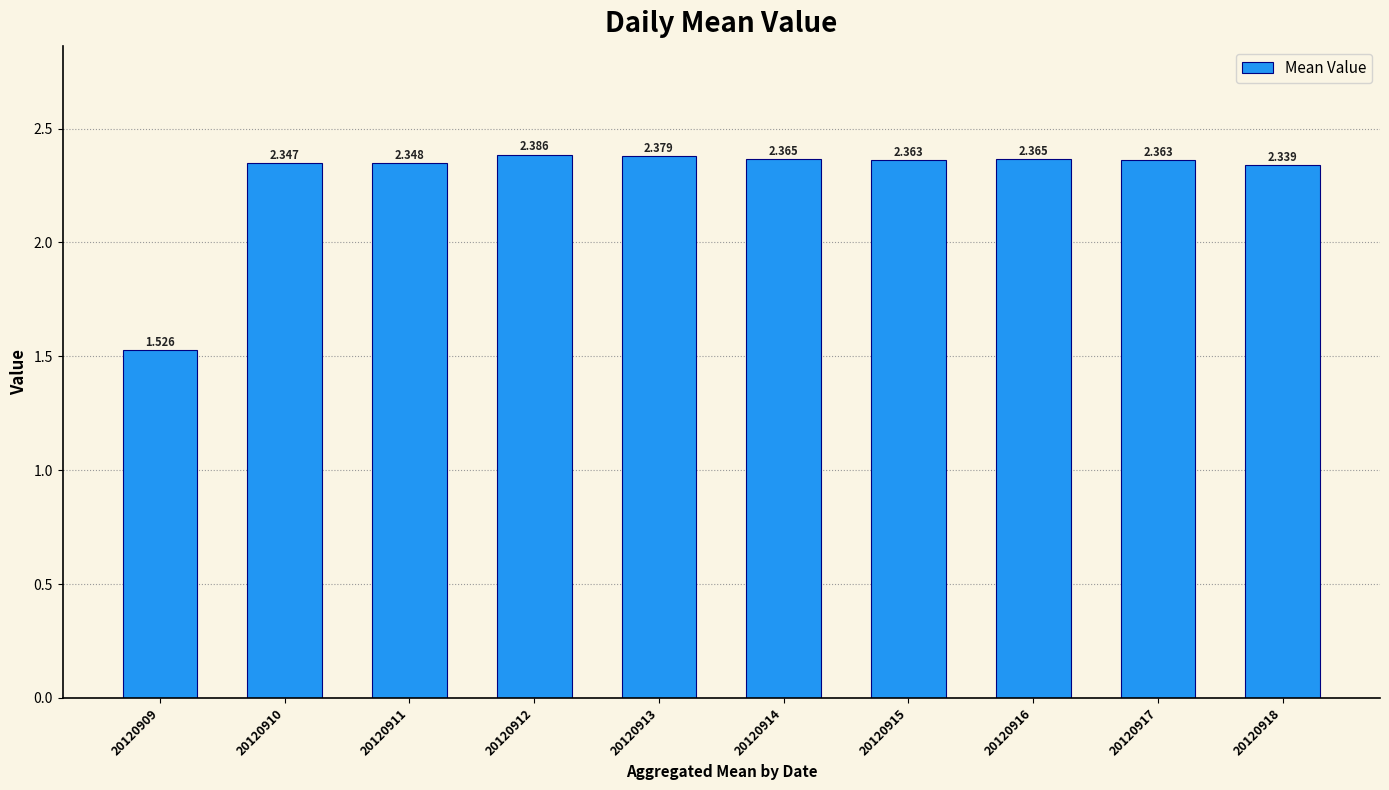

What is the minimum value shown in the chart?

1.5